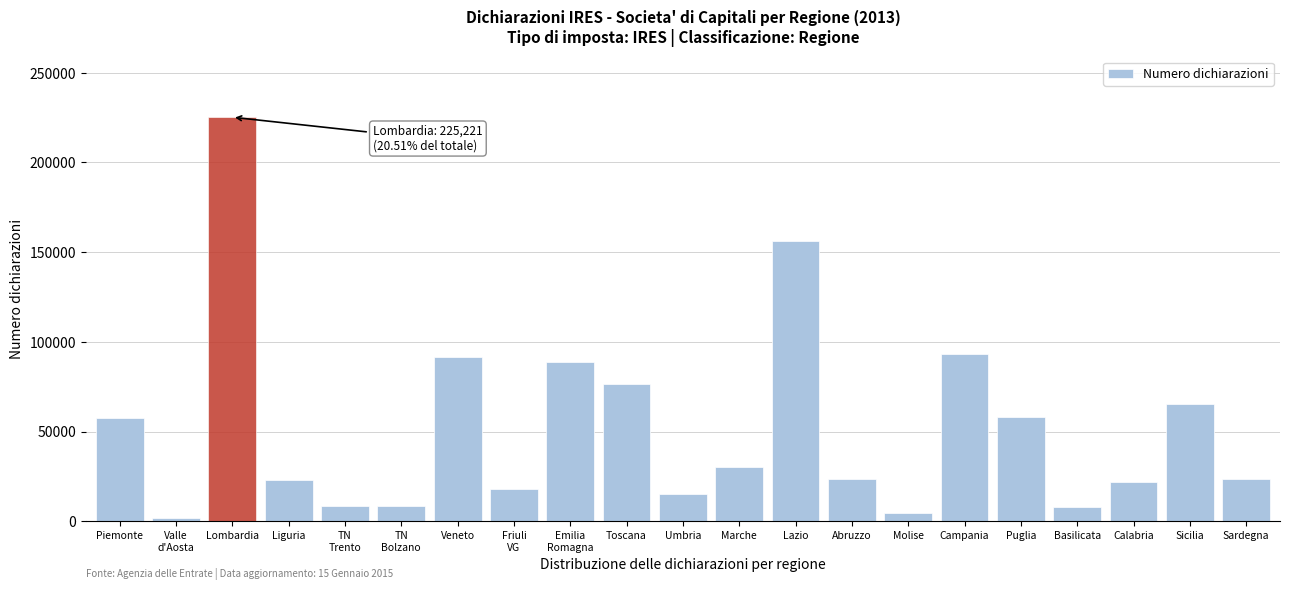

What is the label of the 7th bar from the left?

Veneto